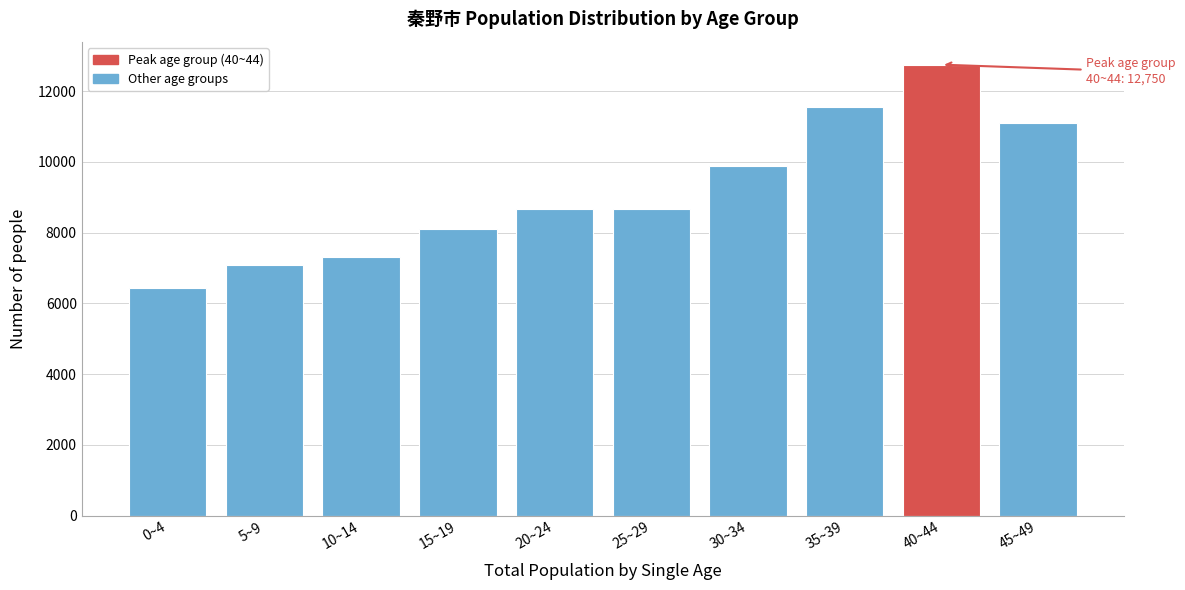

What is the smallest value displayed?

6426